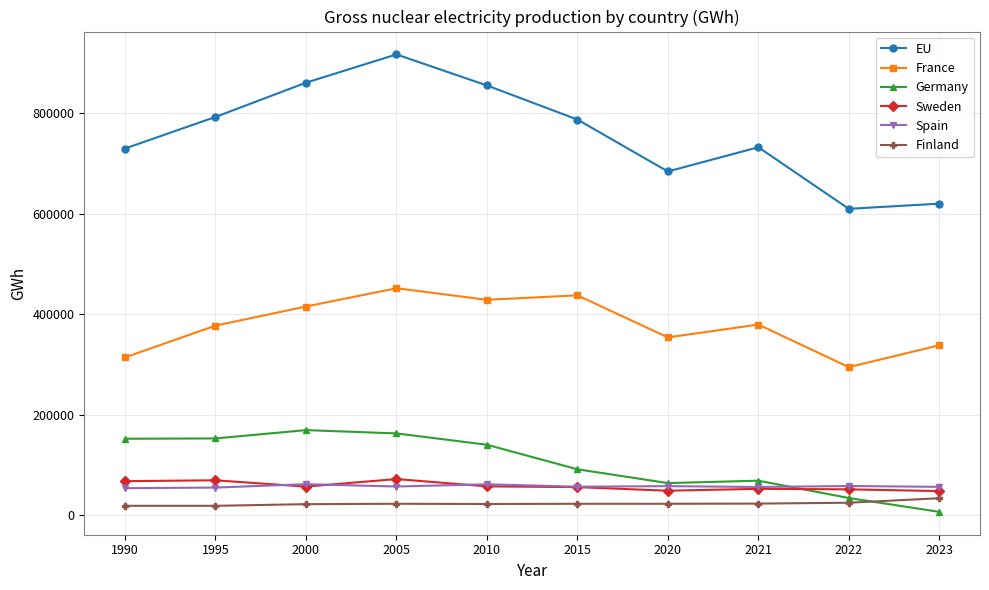

Does the chart have visible grid lines?

Yes